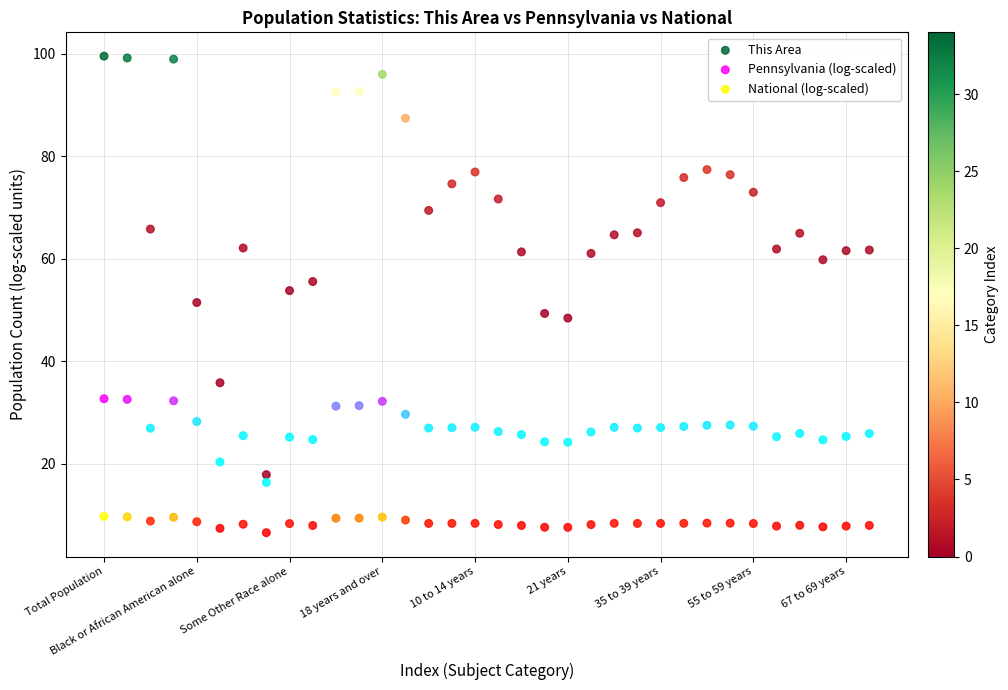

What are all the series names shown in the legend?

This Area, Pennsylvania (log-scaled), National (log-scaled)